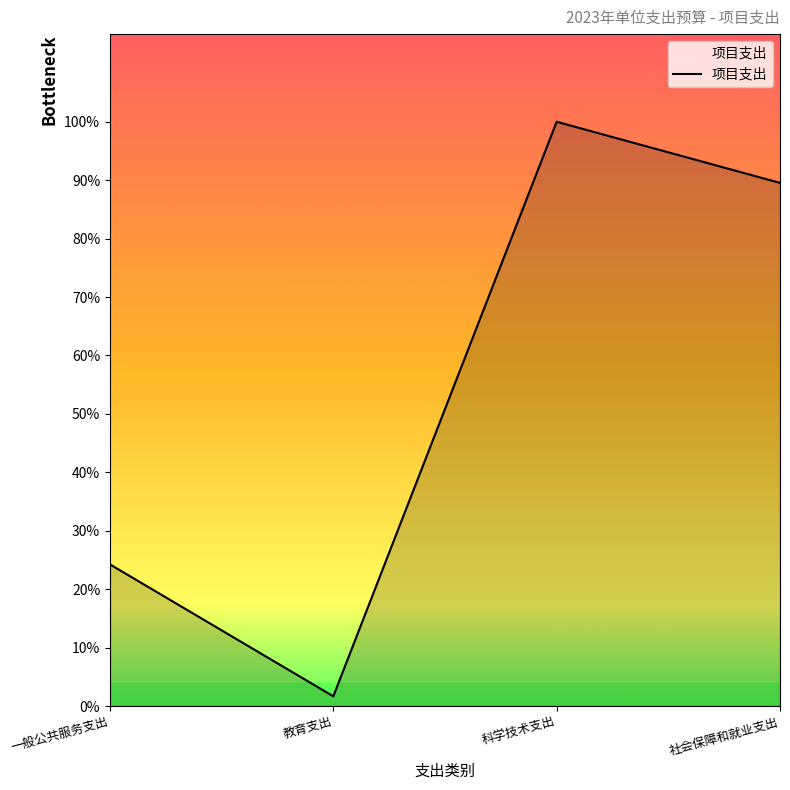

What is the label of the 1st point from the left?

一般公共服务支出